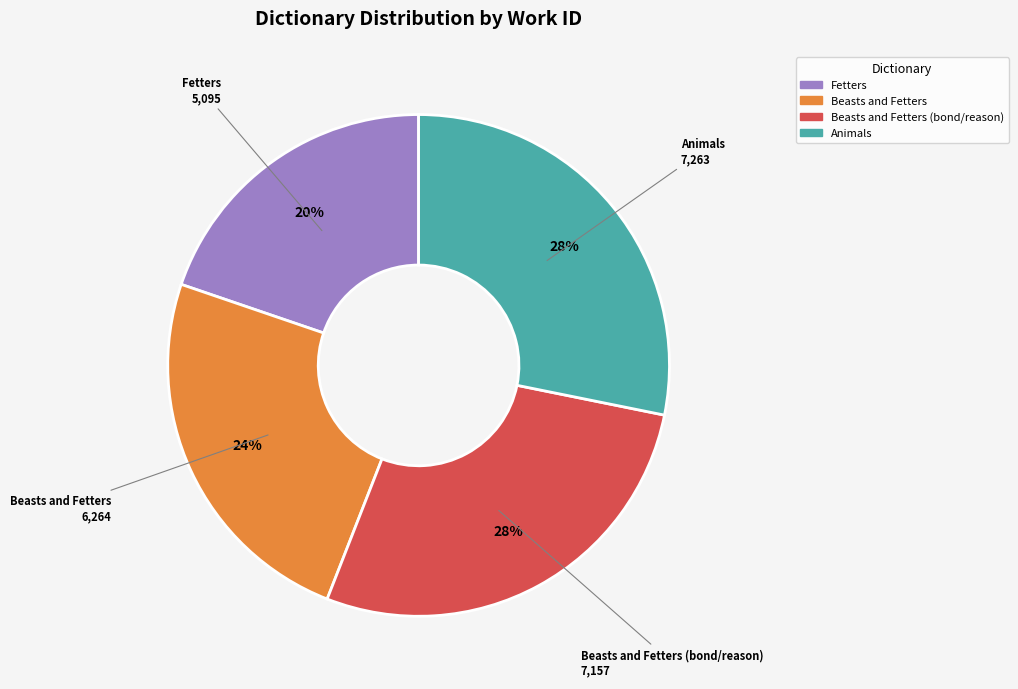

To the nearest percent, what is the difference between the largest and smallest slice percentages?

8%